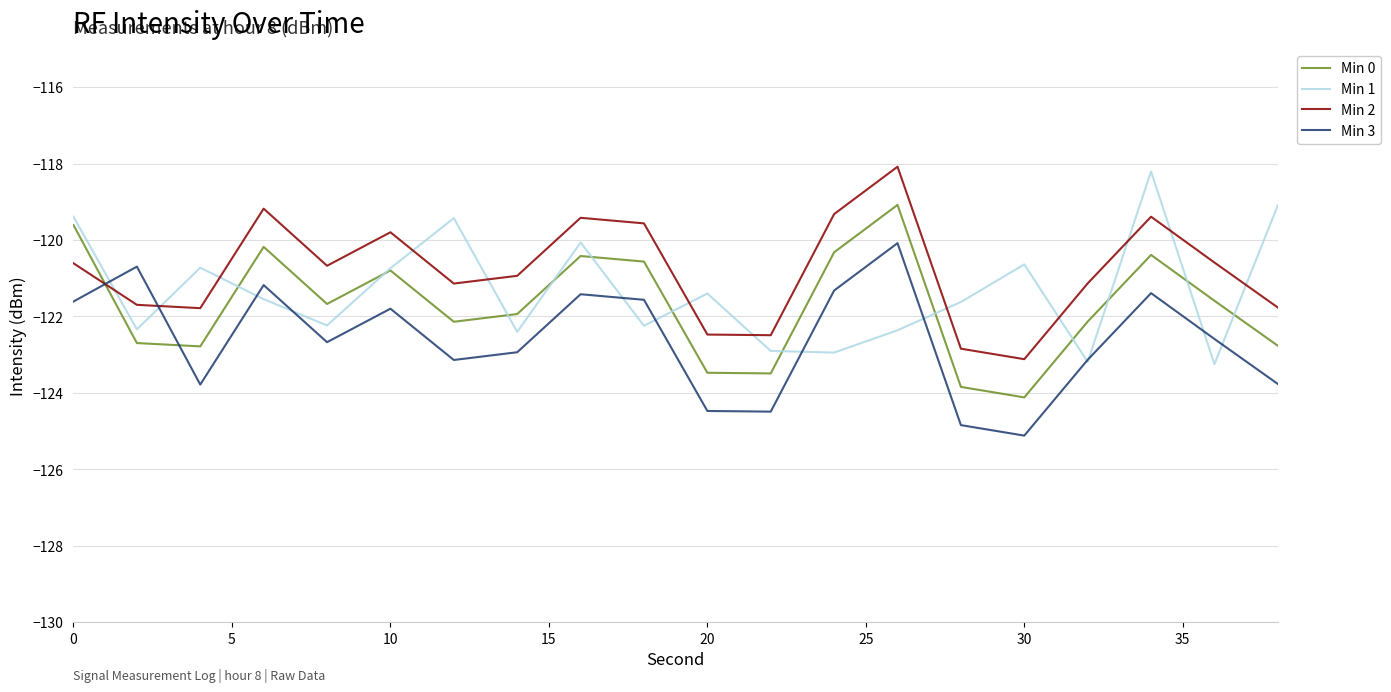

Rank the series by their average value, from lowest to highest.

Min 3, Min 0, Min 1, Min 2